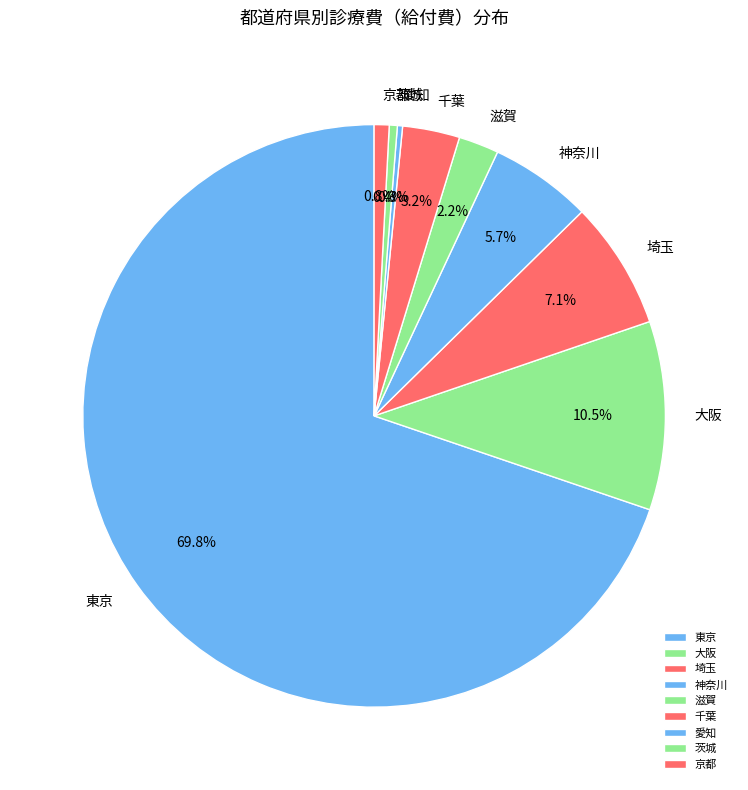

How many segments does this pie chart have?

9